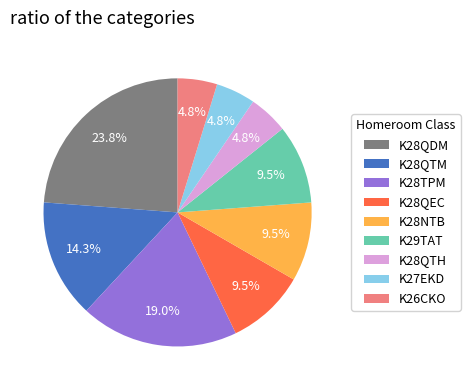

Is there any slice that represents more than half of the pie?

No